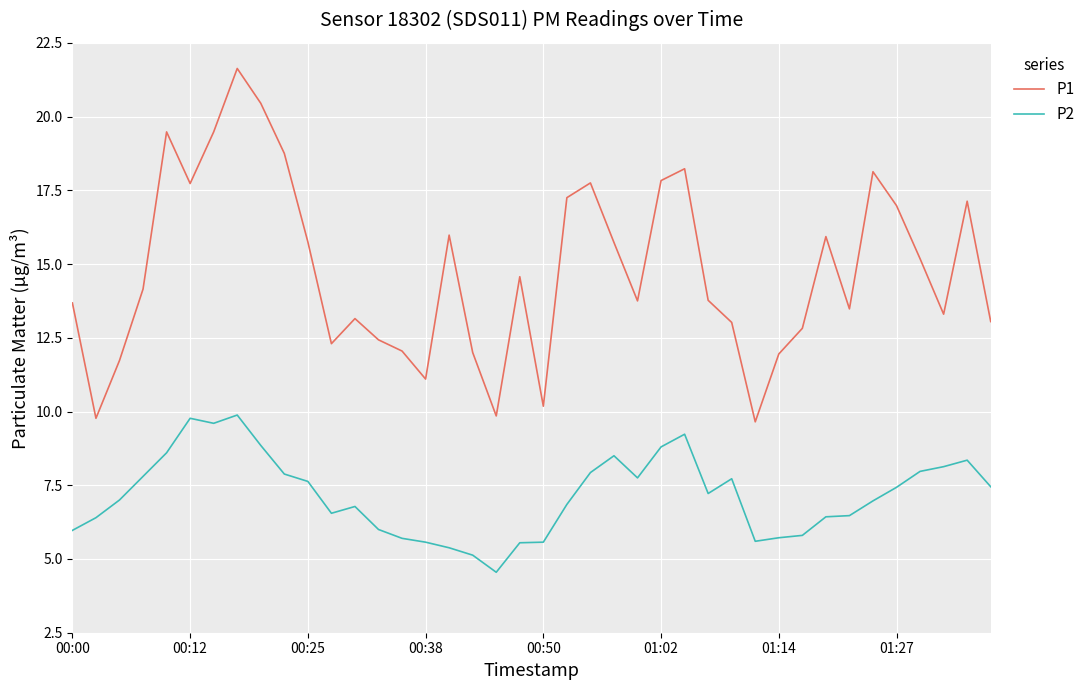

List the series in order of their overall mean, lowest first.

P2, P1